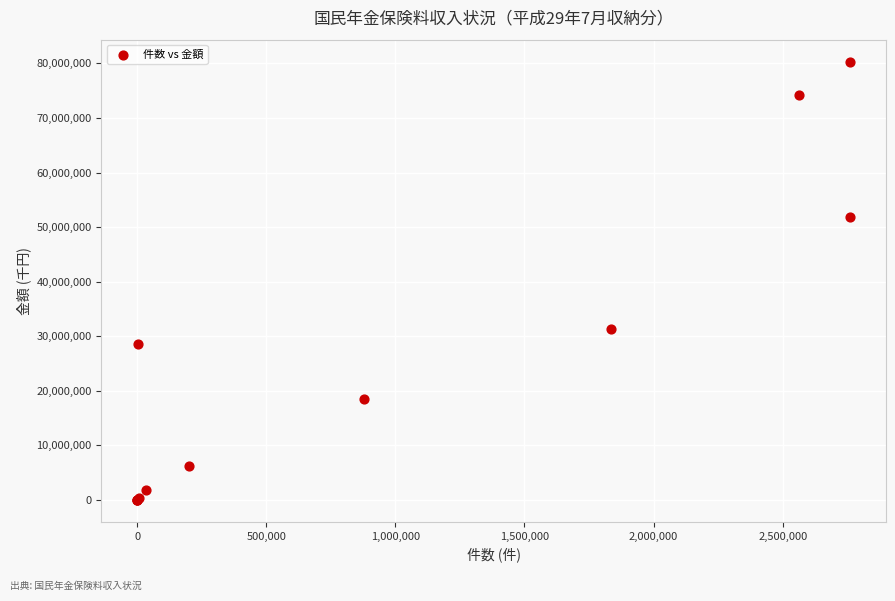

What Y value in the scatter plot is closest to 40166249?

31237058